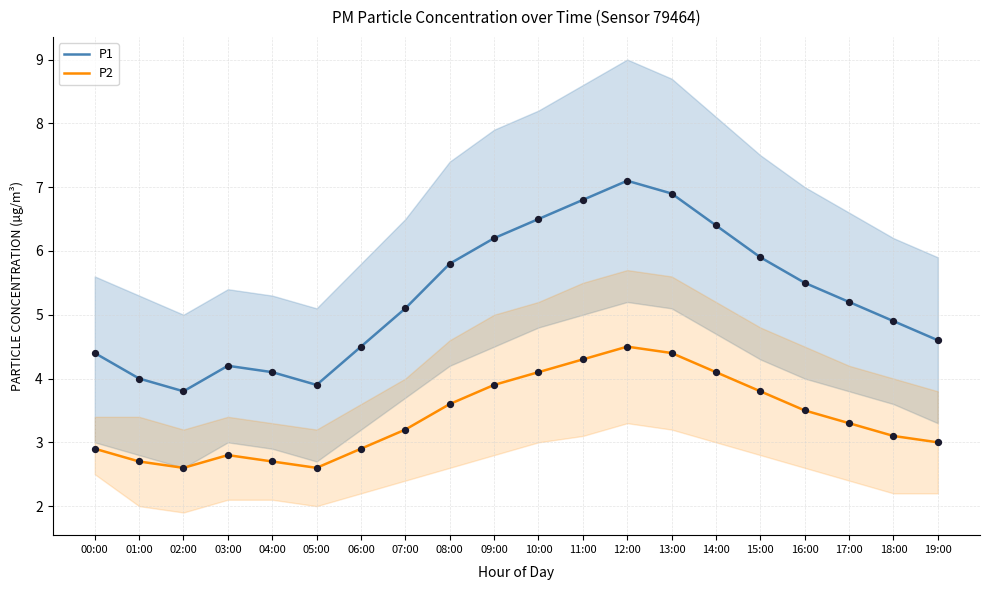

What are all the series names shown in the legend?

P1, P2